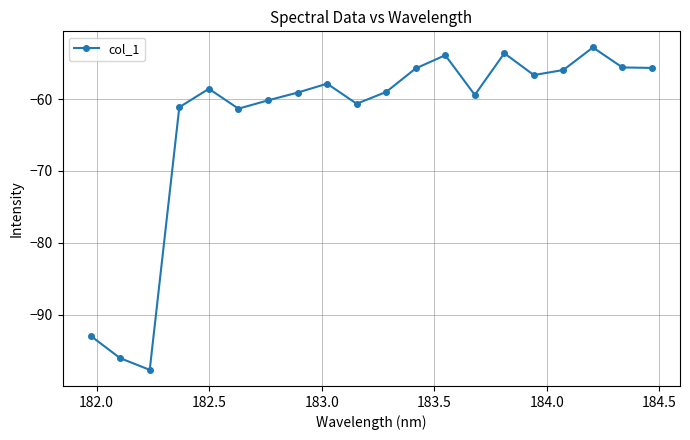

How many interior local peaks (higher than both neighbors) does the data have?

5